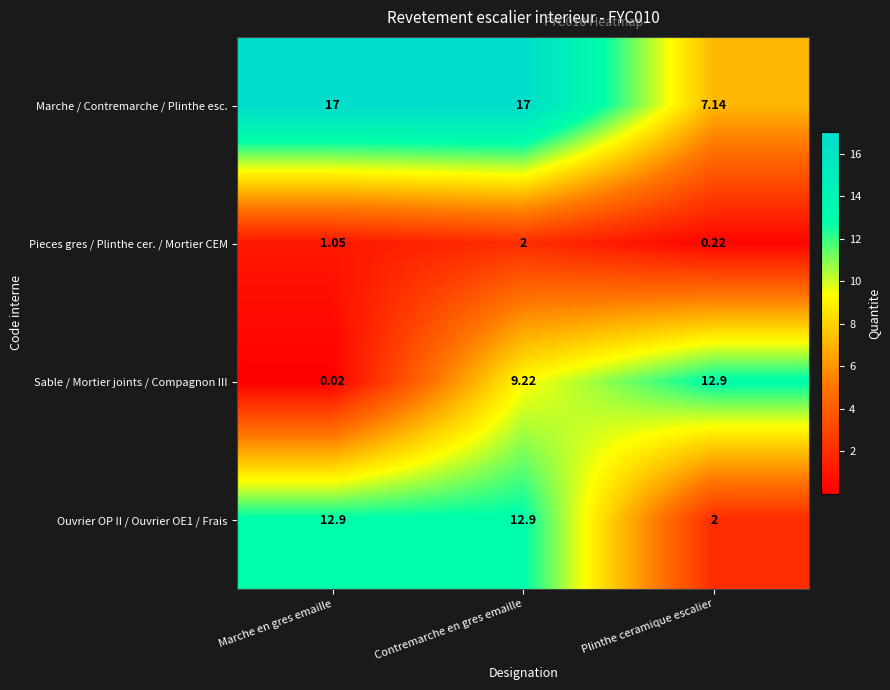

At which label does Pieces gres / Plinthe cer. / Mortier CEM first exceed 1?

Marche en gres emaille